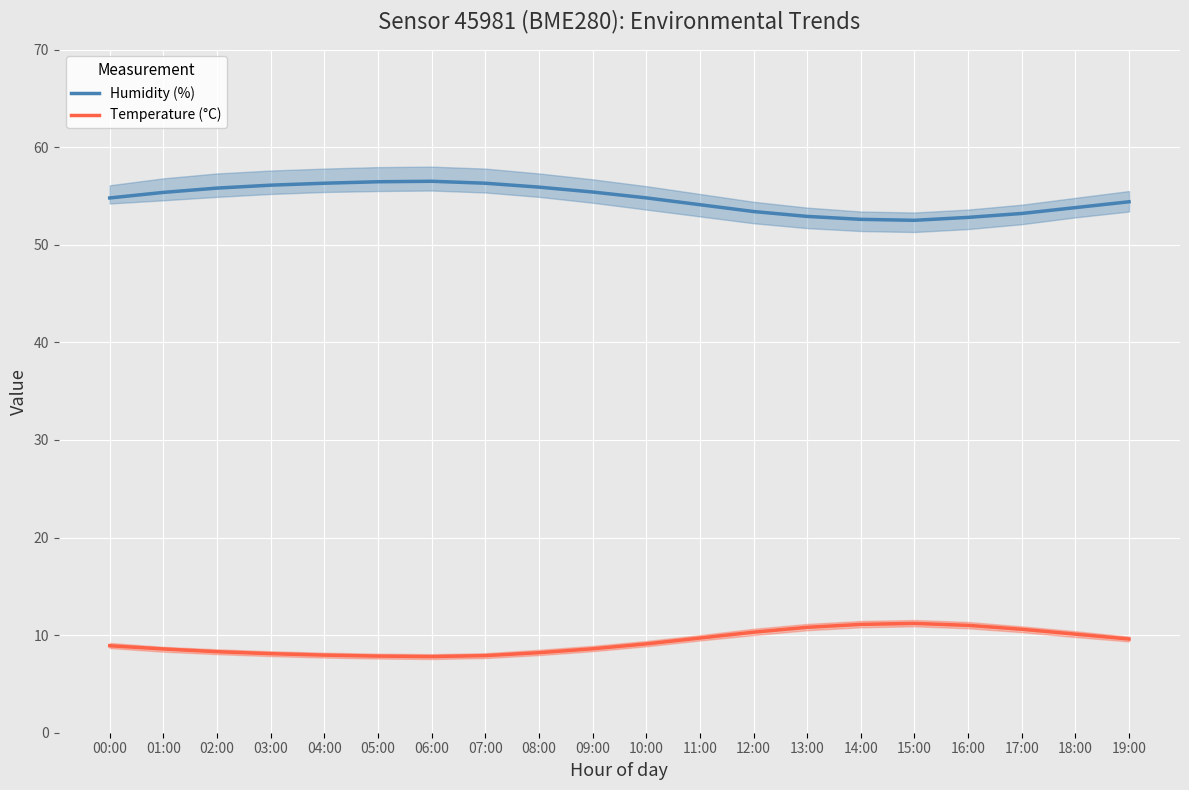

What are all the series names shown in the legend?

Humidity (%), Temperature (°C)